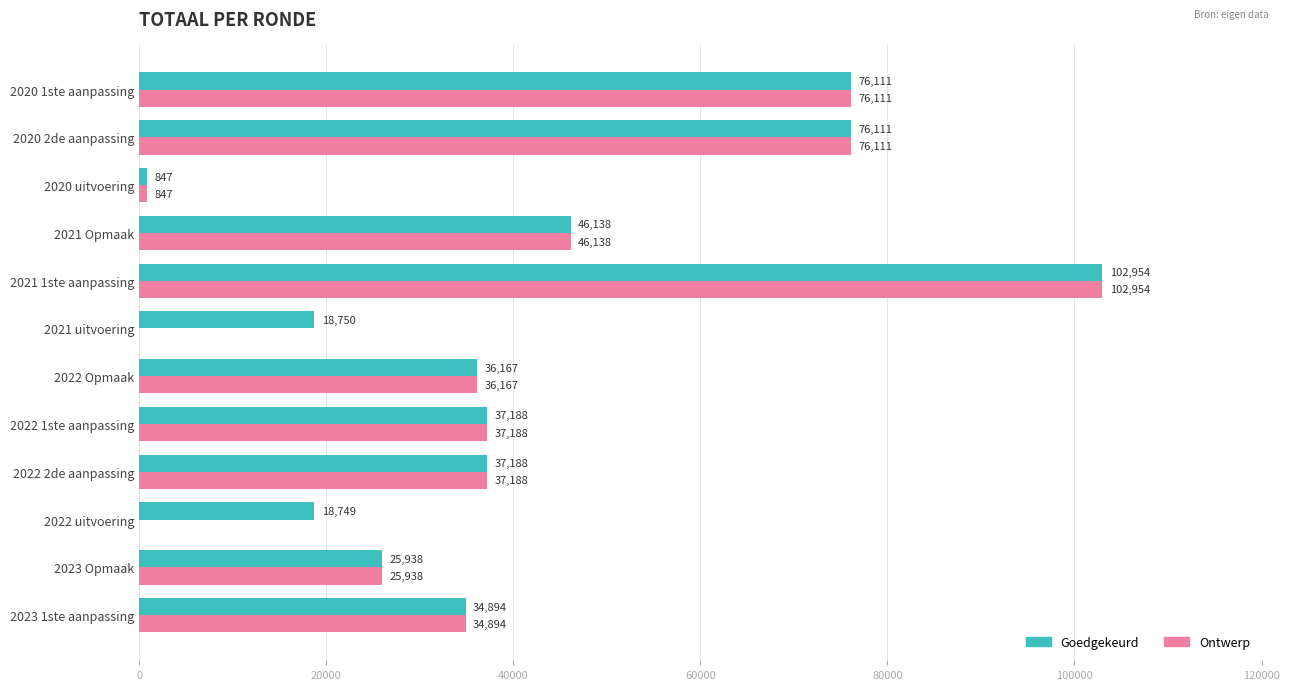

What are all the series names shown in the legend?

Goedgekeurd, Ontwerp